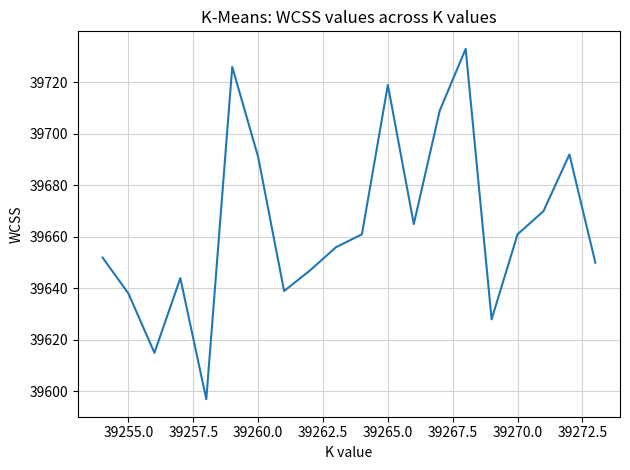

What is the difference between the maximum and minimum values?

136